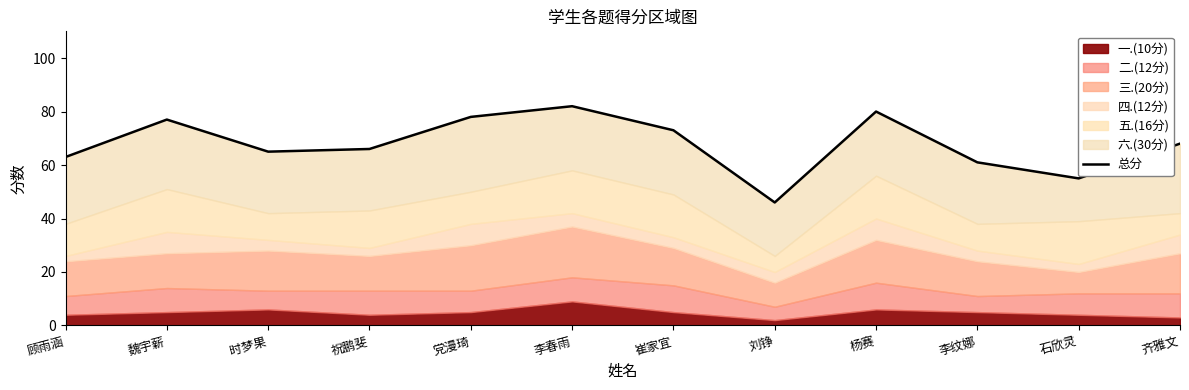

Rank the categories by value from lowest to highest.

刘铮, 石欣灵, 李纹娜, 顾雨涵, 时梦果, 祝鹏斐, 齐雅文, 崔家宜, 魏宇薪, 党漫琦, 杨赛, 李春雨